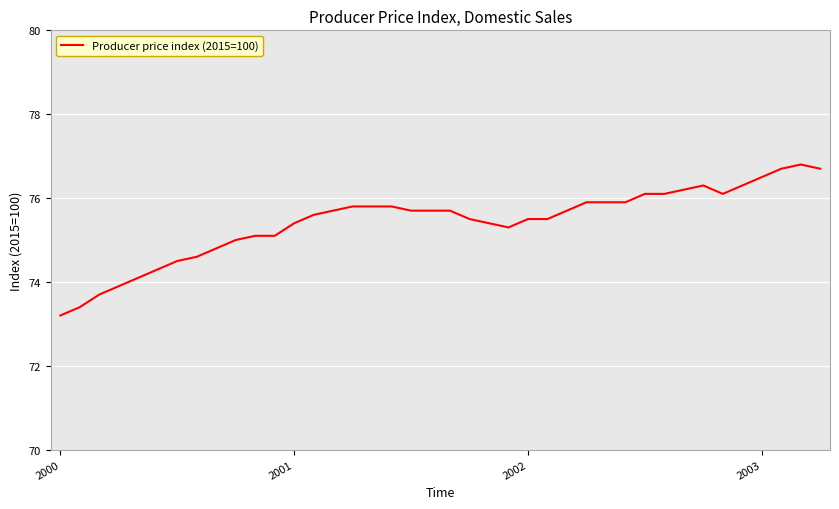

What is the greatest value displayed?

76.8